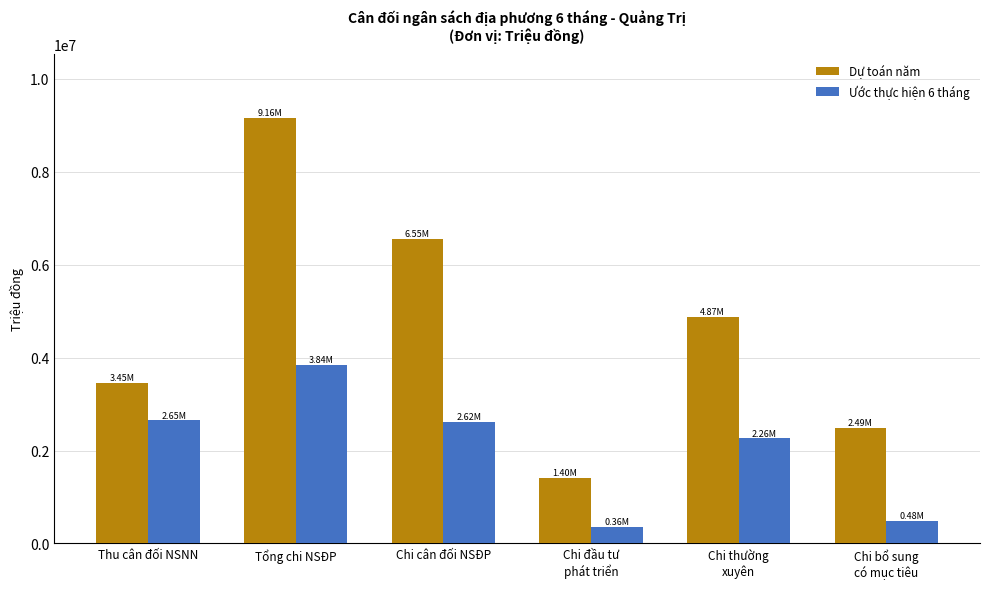

List the labels in order of Dự toán năm value, largest first.

Tổng chi NSĐP, Chi cân đối NSĐP, Chi thường
xuyên, Thu cân đối NSNN, Chi bổ sung
có mục tiêu, Chi đầu tư
phát triển